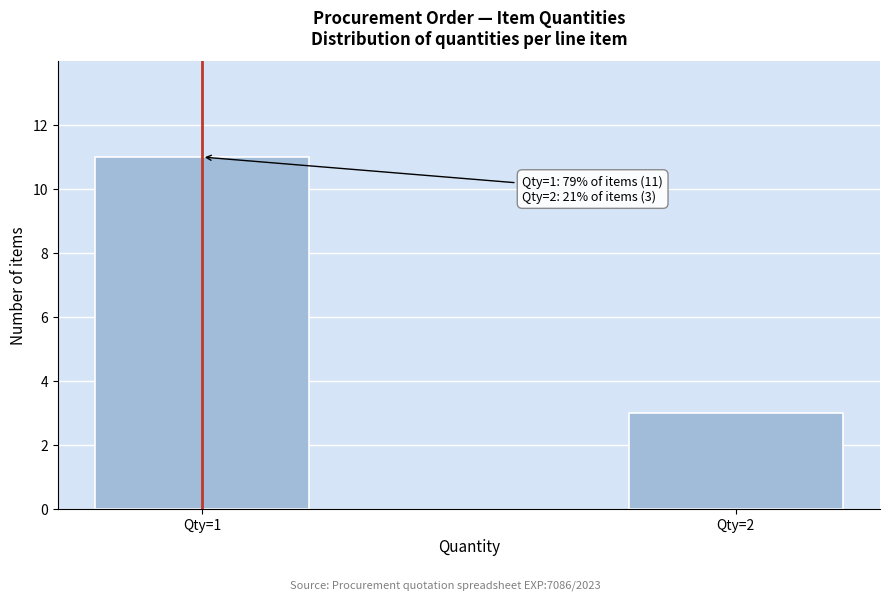

Reading left to right, transcribe all the data shown in this chart.

11	3